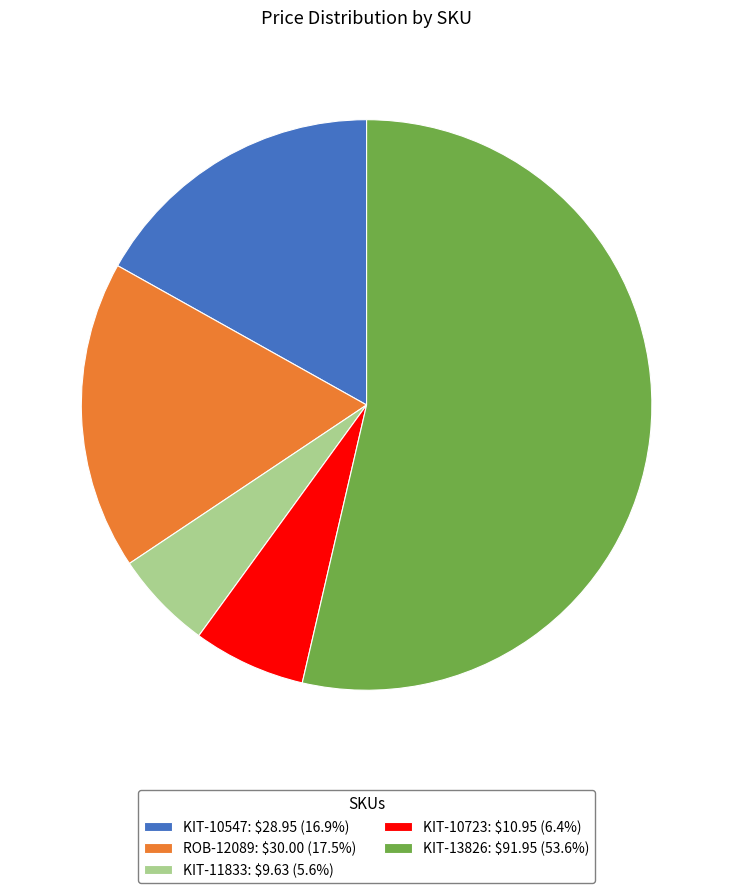

Is there any slice that represents more than half of the pie?

Yes